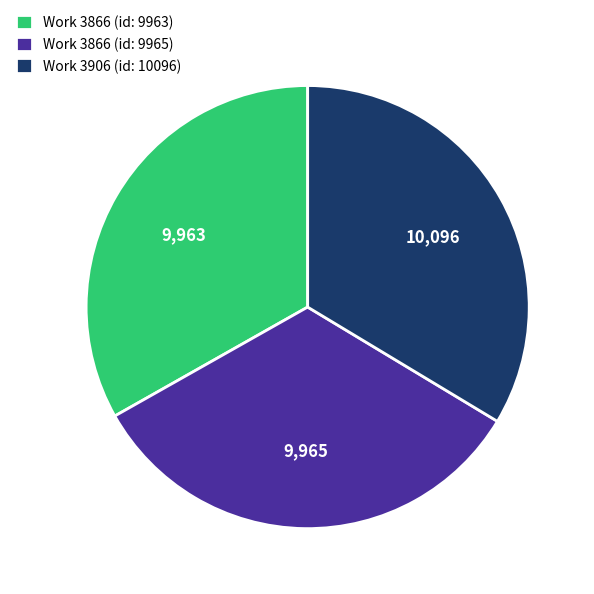

True or false: Work 3906 (id: 10096) accounts for 43% of the total.

False